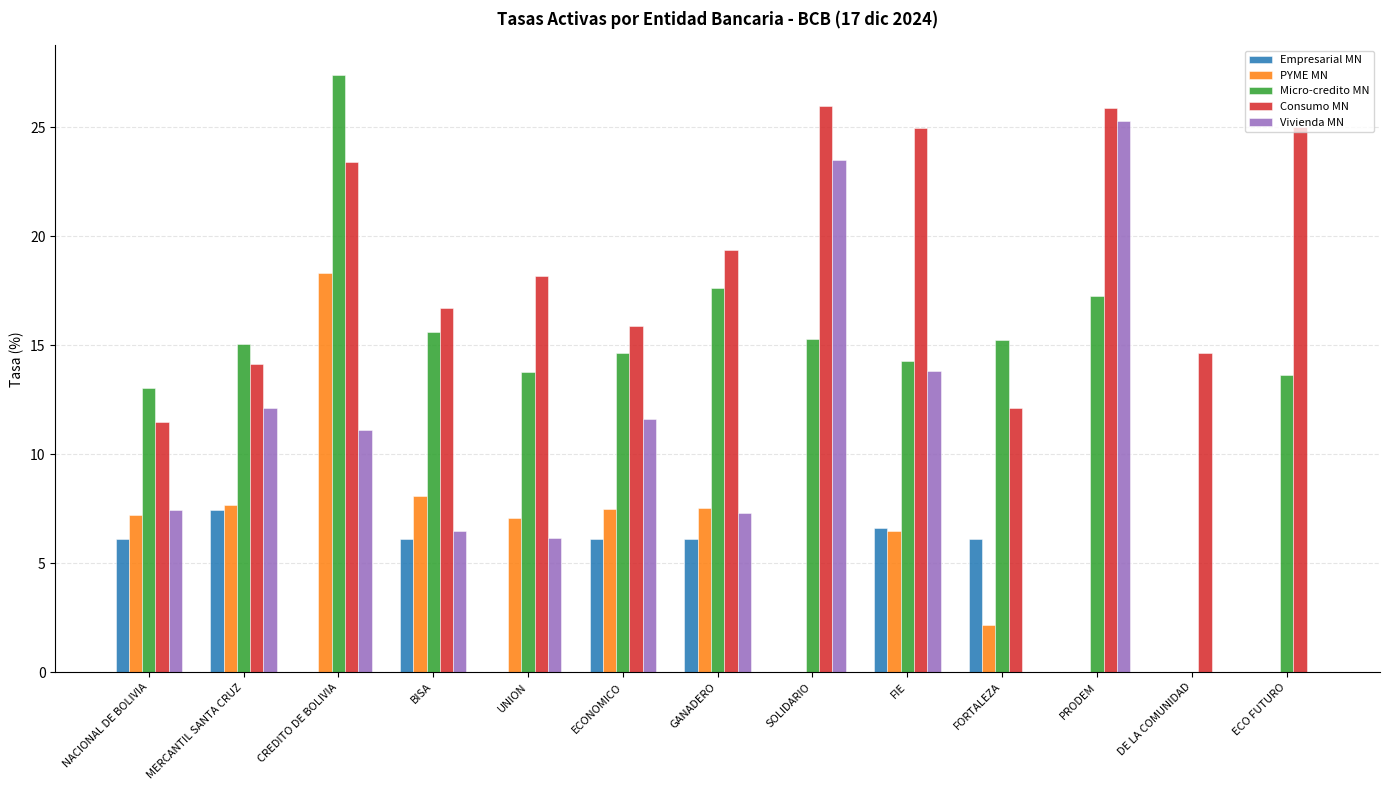

What is the sum of all Consumo MN values?

247.8